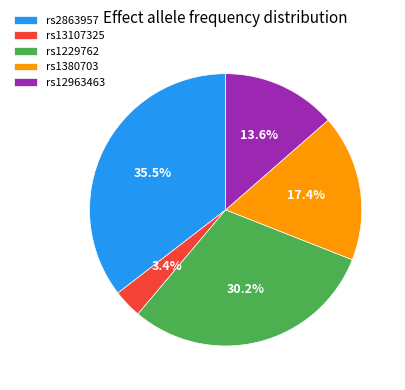

To the nearest percent, what is the difference between the largest and smallest slice percentages?

32%